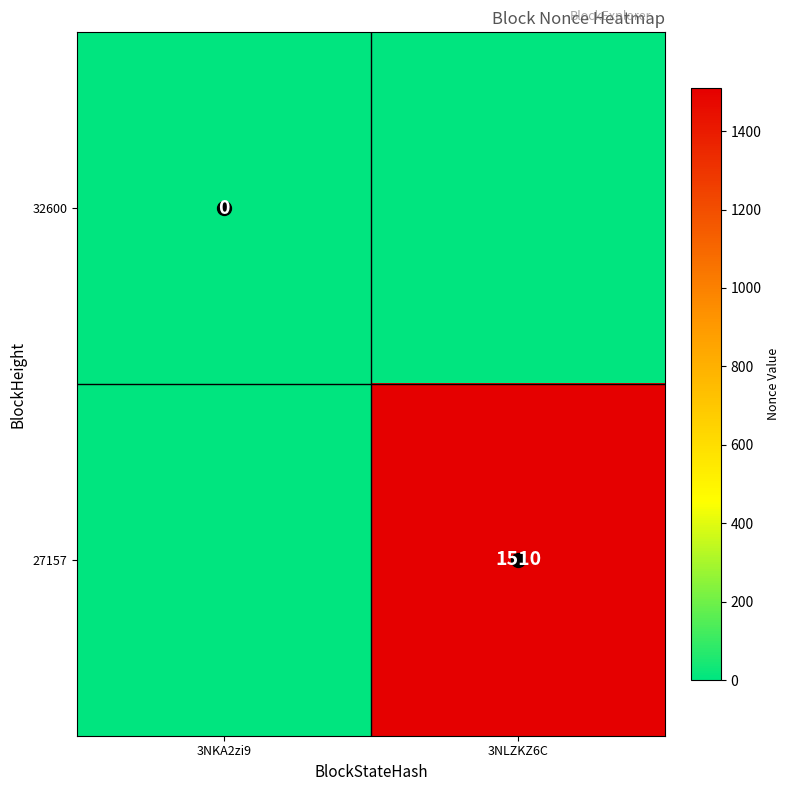

What is the total value across all series at 3NLZKZ6C?

1509